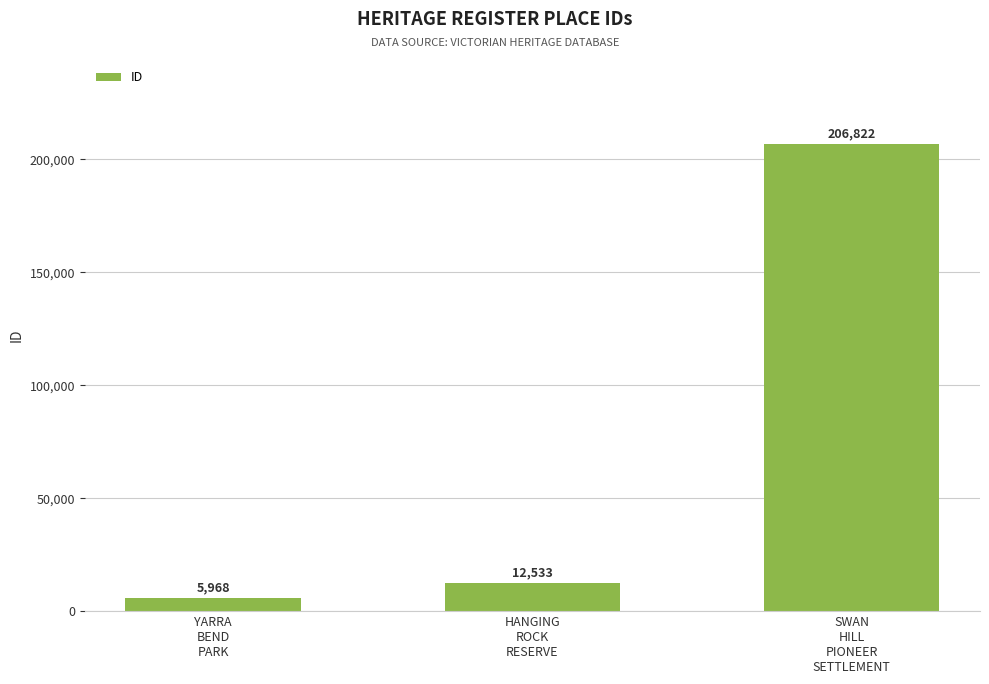

What is the value of the 1st bar from the left?

5968